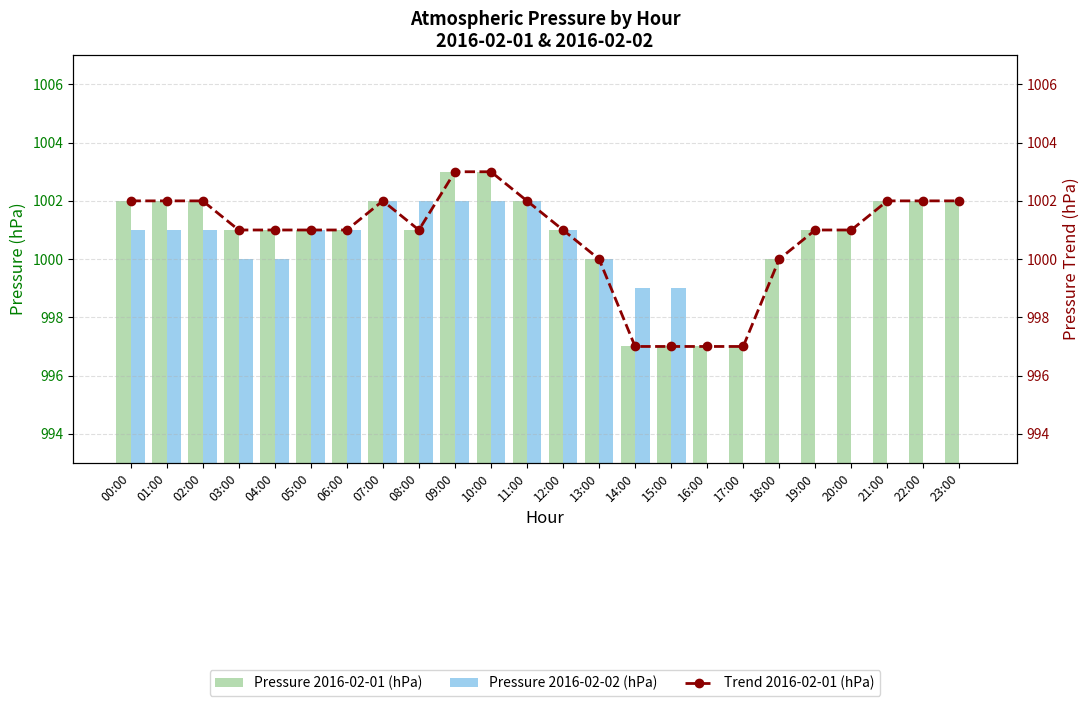

Is the value of Pressure 2016-02-02 (hPa) at 22:00 greater than the value of Pressure 2016-02-01 (hPa) at 18:00?

No